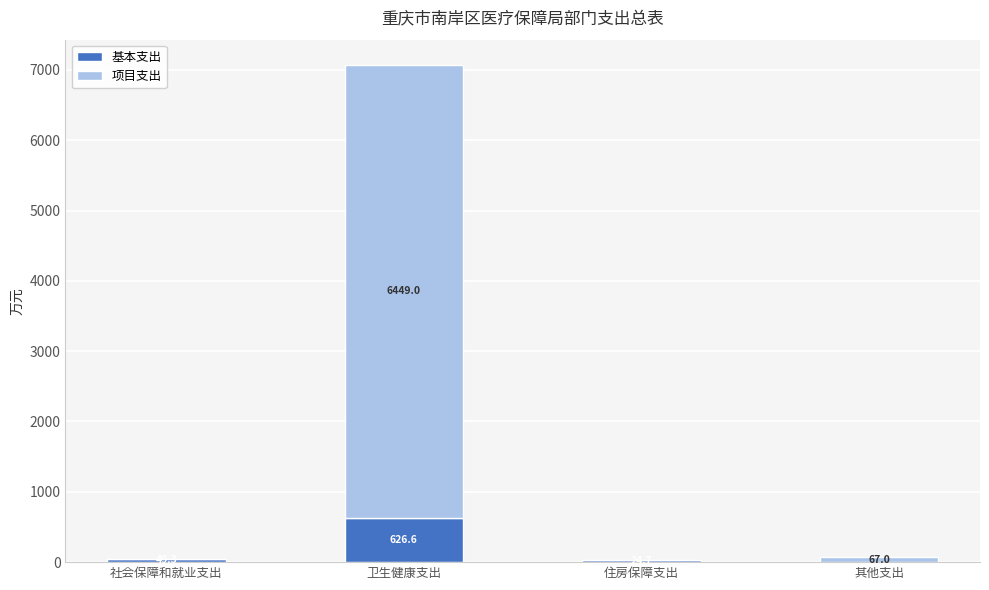

Does the chart contain stacked bars?

Yes